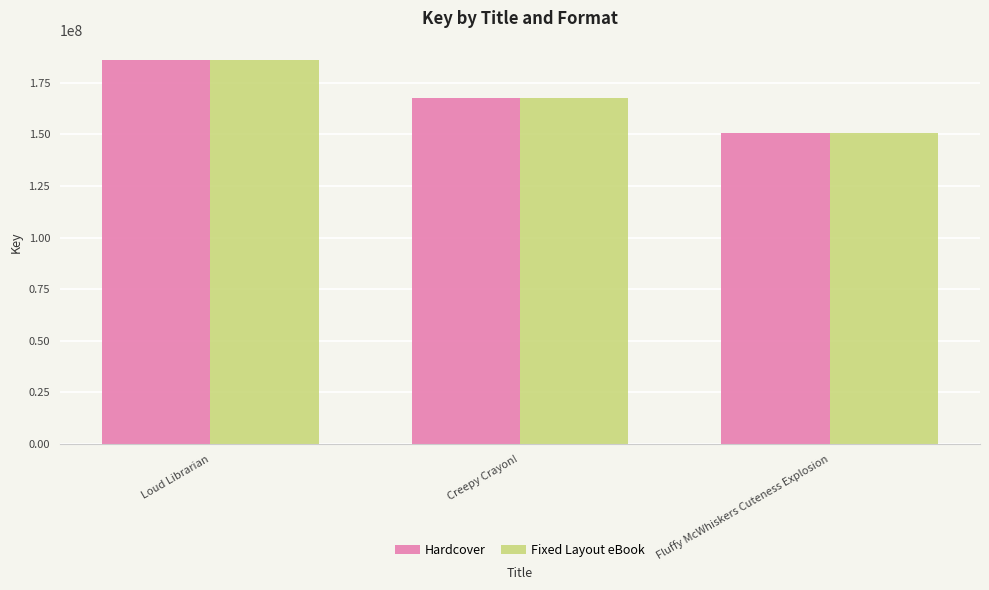

The Fixed Layout eBook series shows 167554812 at Creepy Crayon!. True or false?

True